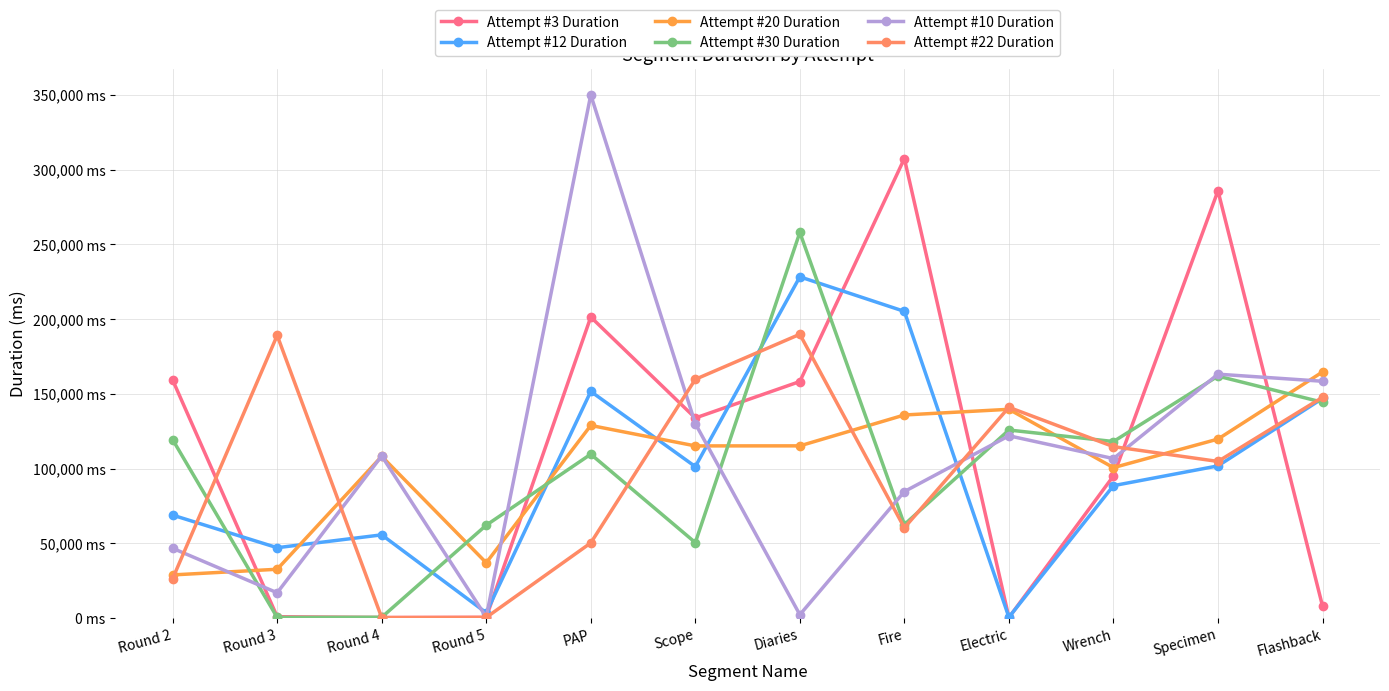

What are all the series names shown in the legend?

Attempt #3 Duration, Attempt #12 Duration, Attempt #20 Duration, Attempt #30 Duration, Attempt #10 Duration, Attempt #22 Duration